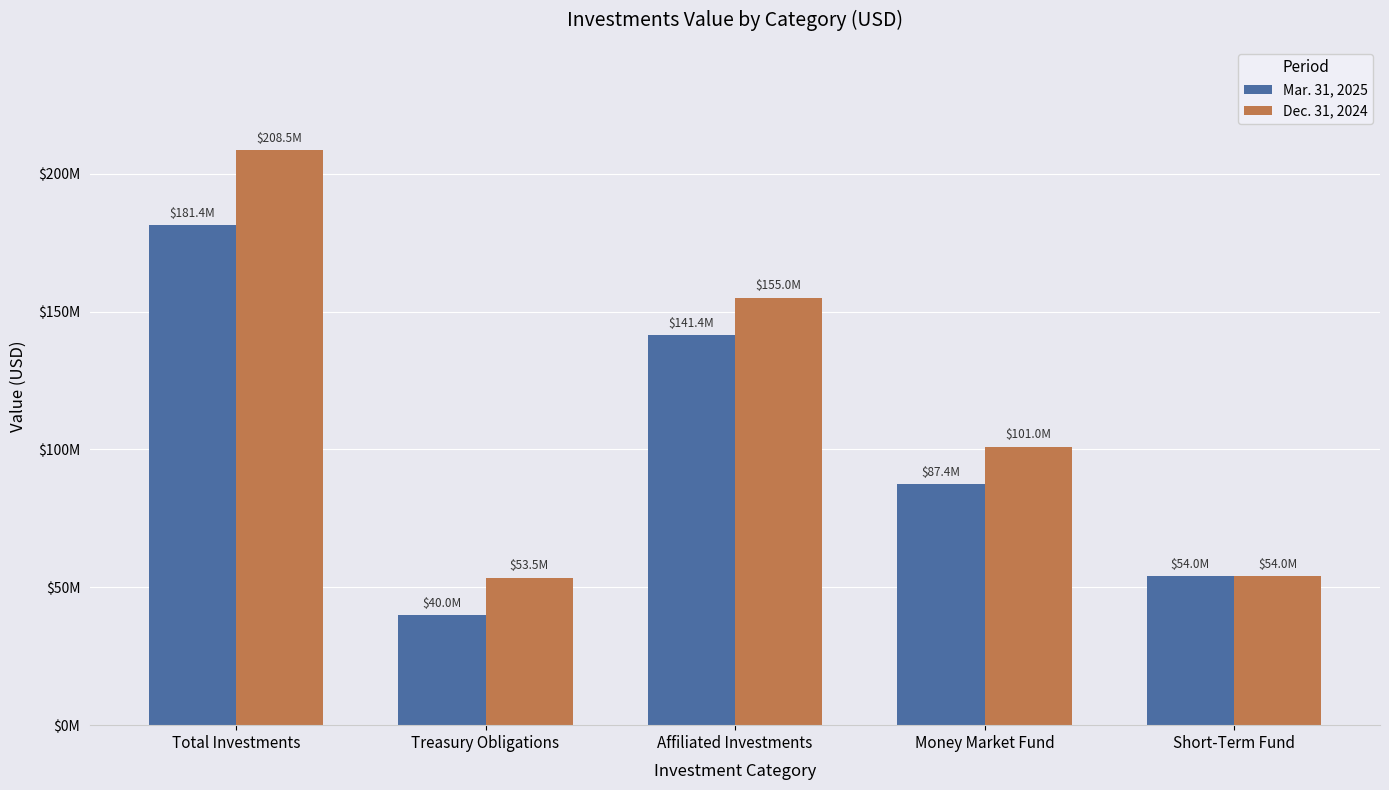

Is it true that Dec. 31, 2024 equals 100993456 at Money Market Fund?

True